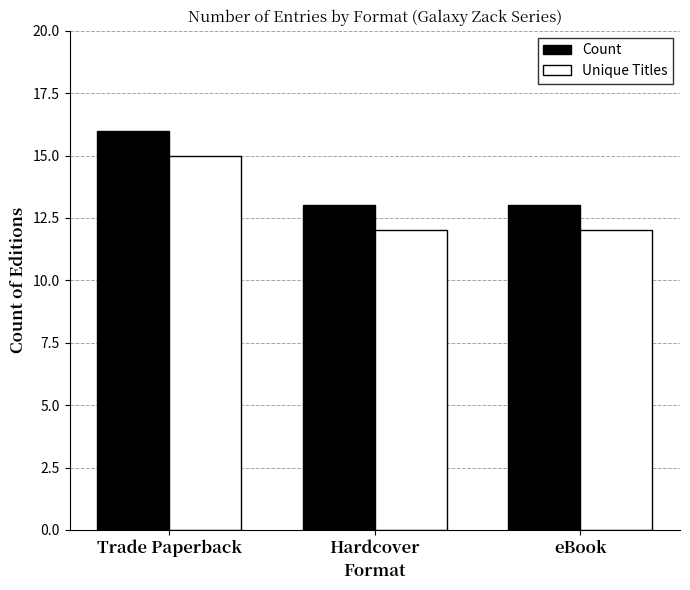

What is the smallest value displayed?

12